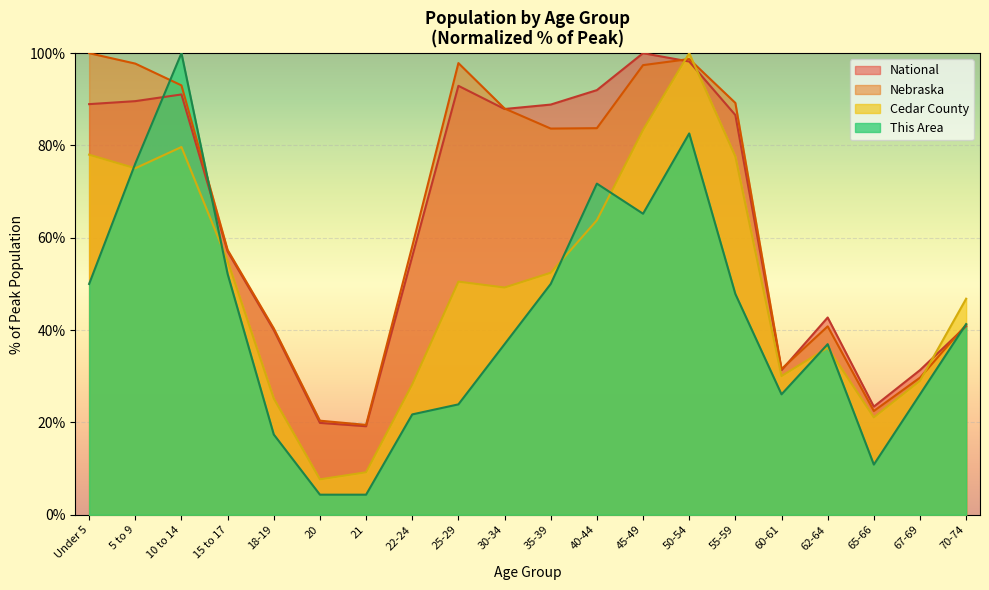

What is the maximum value for National?

100.0